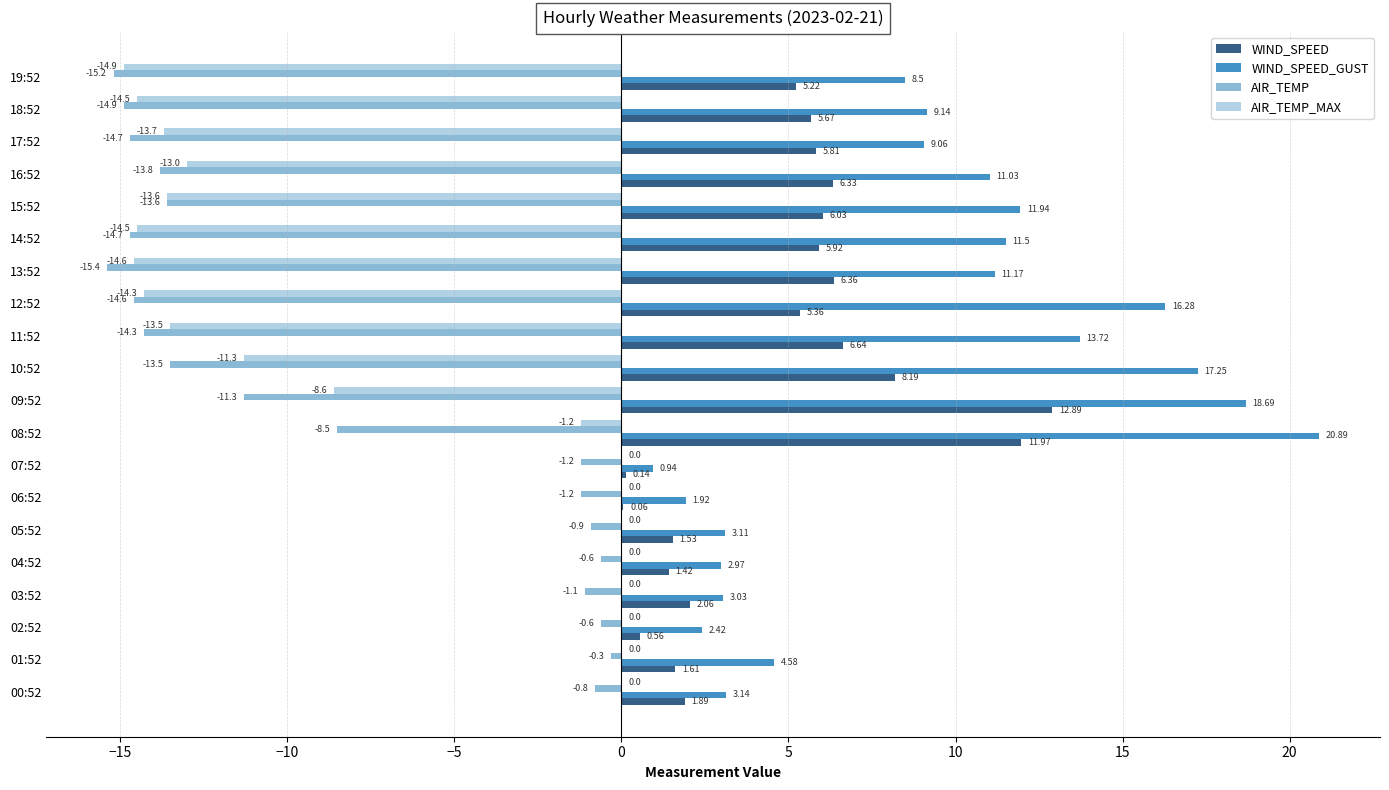

What is the sum of all AIR_TEMP values?

-171.2